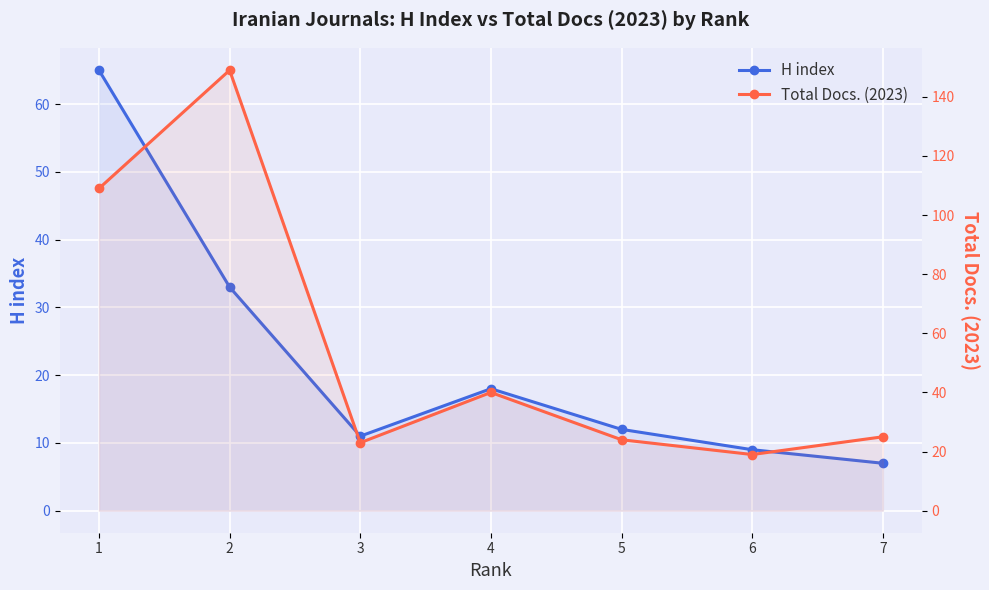

Which category has the highest value across all series?

2